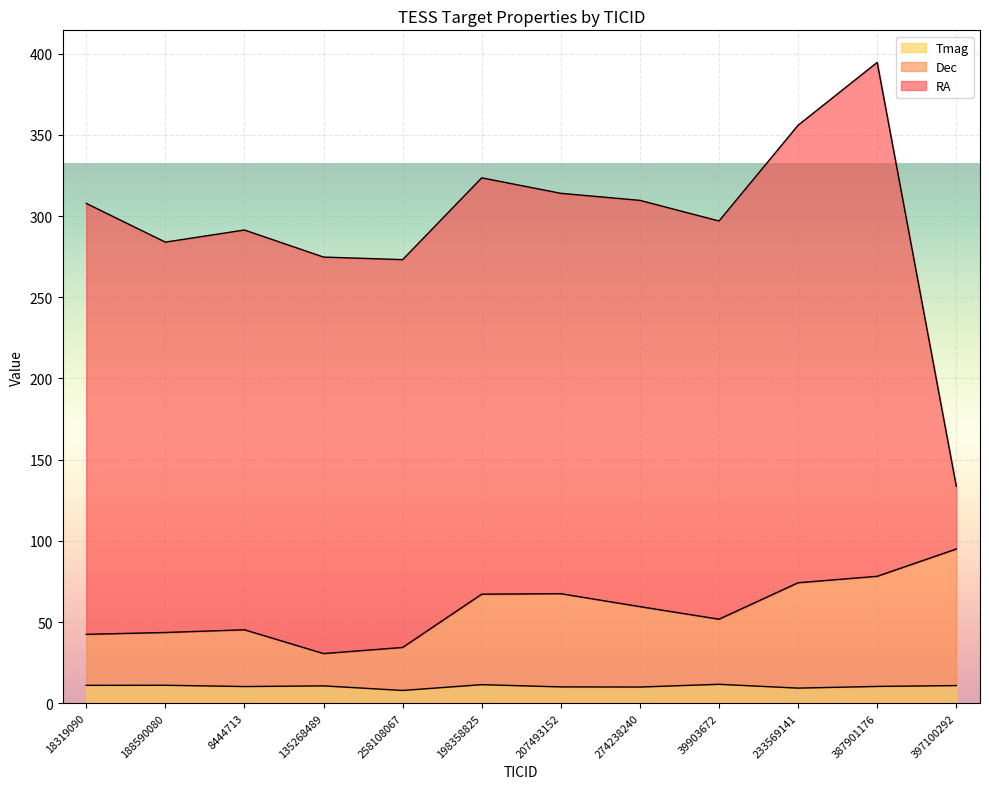

What is the smallest value displayed?

7.9